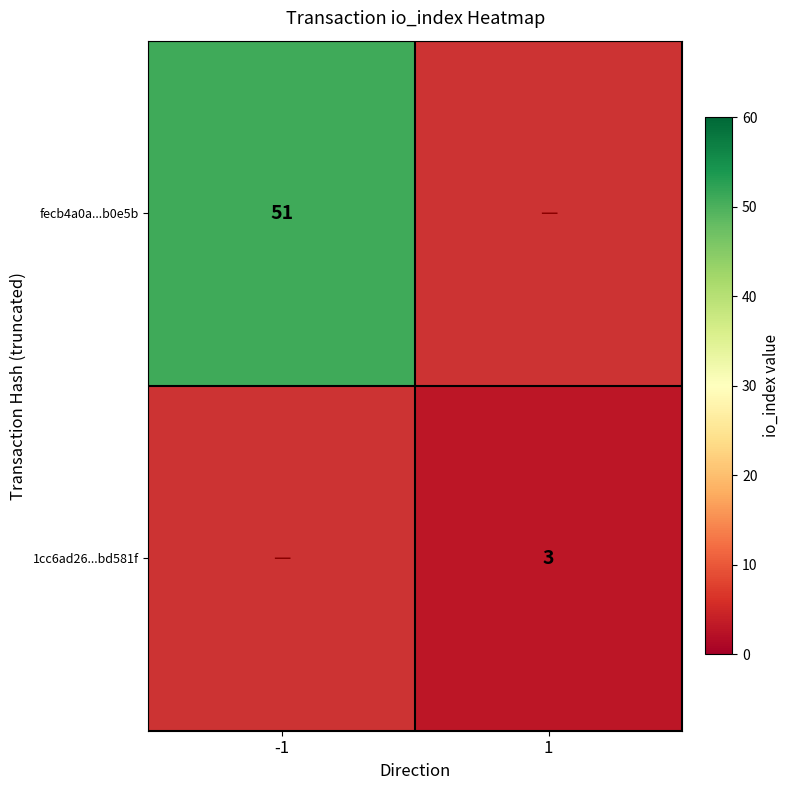

Is the value of fecb4a0a...b0e5b at -1 greater than the value of 1cc6ad26...bd581f at 1?

Yes